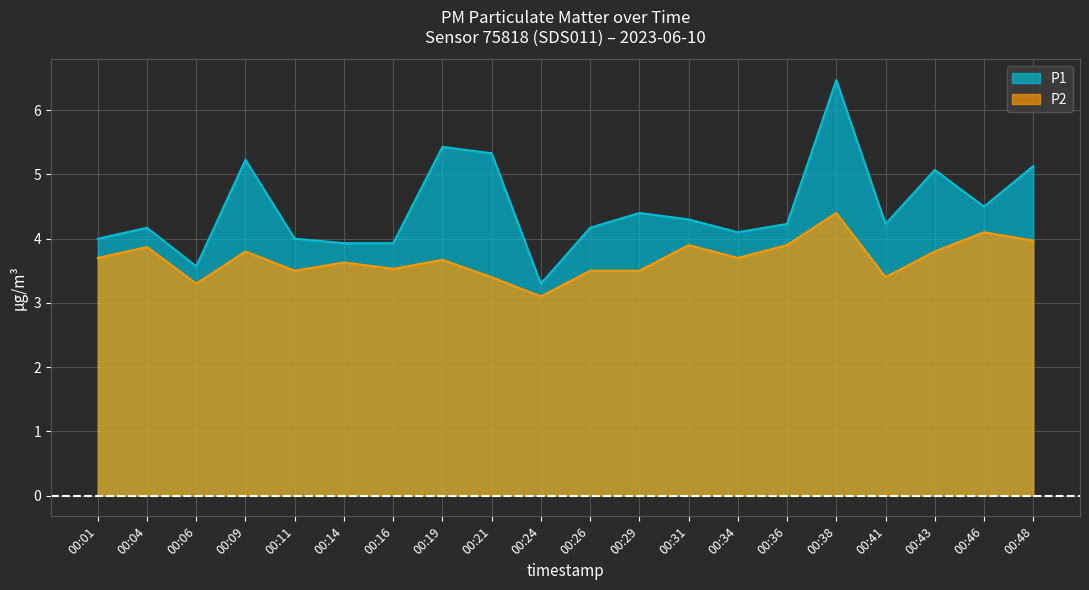

How many data points in P1 are above 4?

14